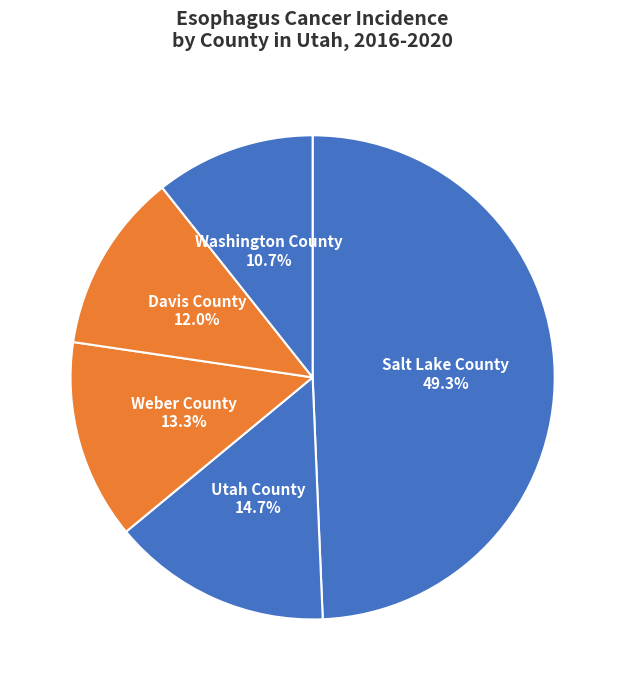

Rank the categories by value from lowest to highest.

Washington County, Davis County, Weber County, Utah County, Salt Lake County